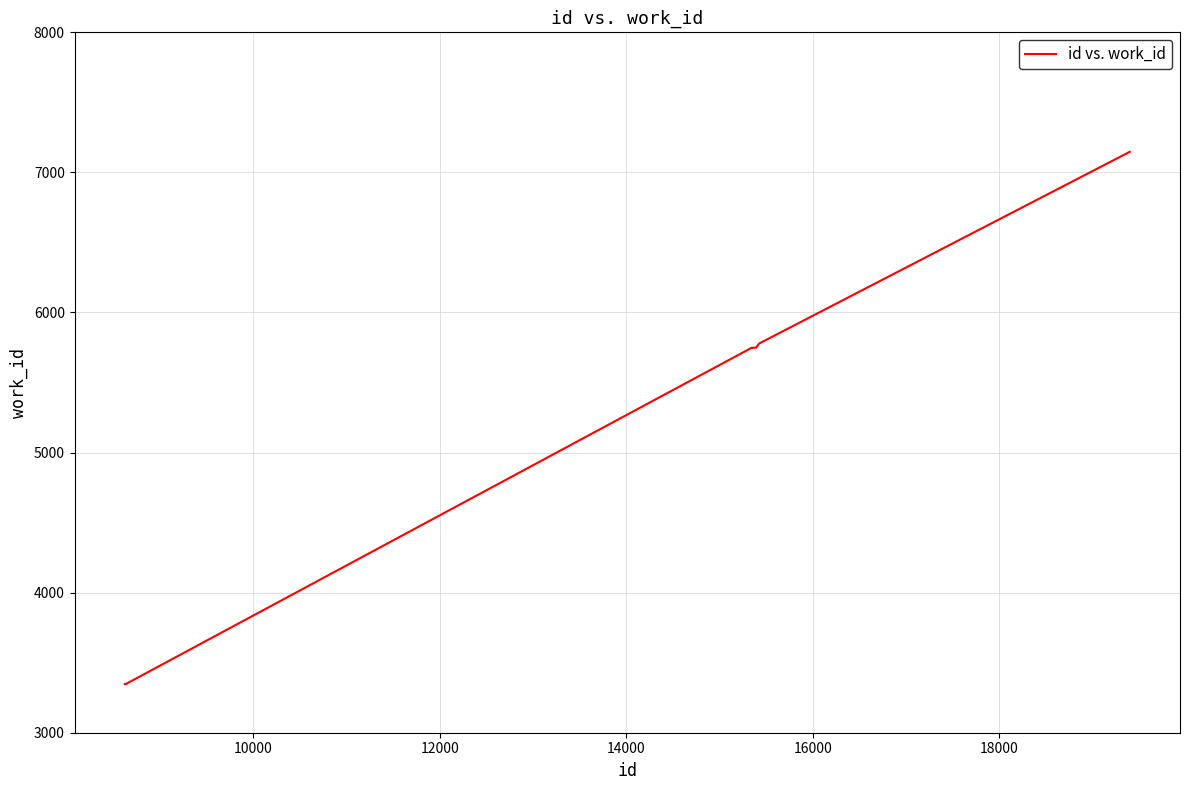

Is this an area chart (filled region under the line)?

No